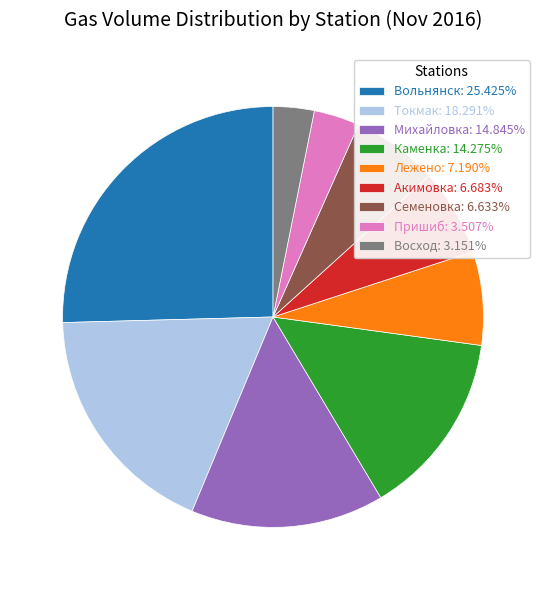

Do Вольнянск: 25.425% and Пришиб: 3.507% together represent more than half of the pie?

No